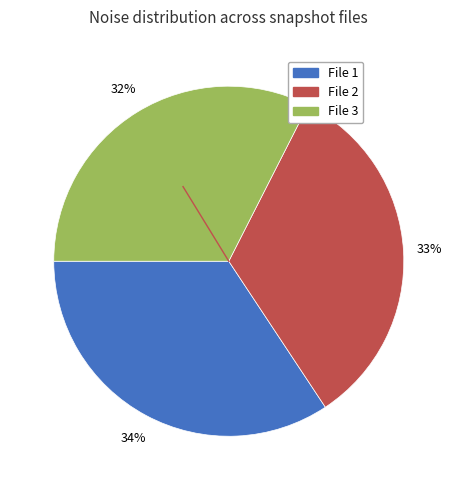

How many slices are in this pie chart?

3